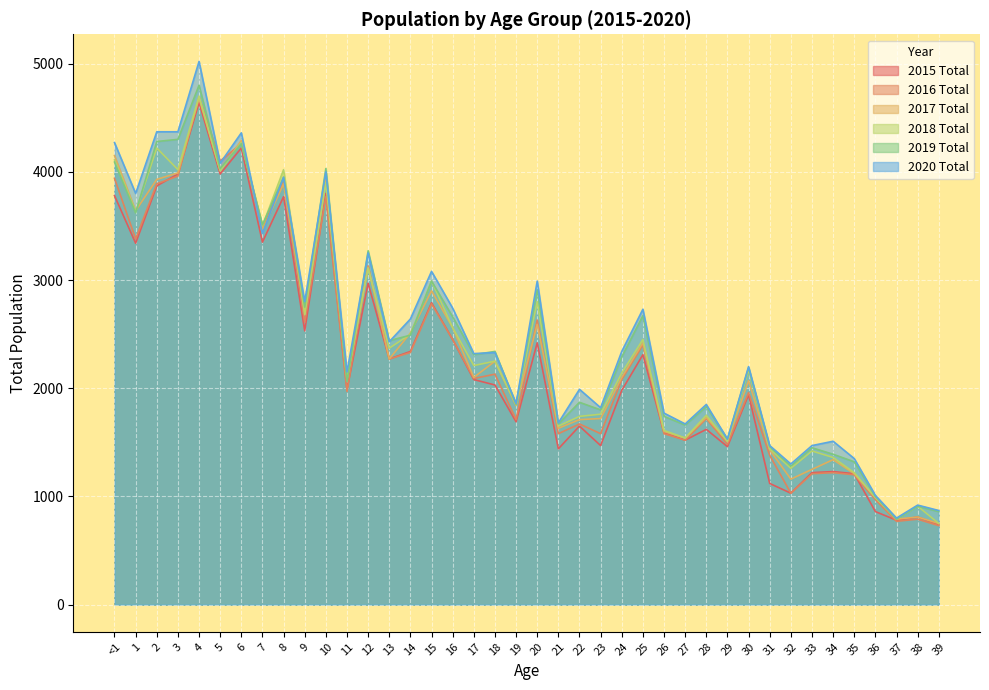

What is the total value across all series at 9?

16080